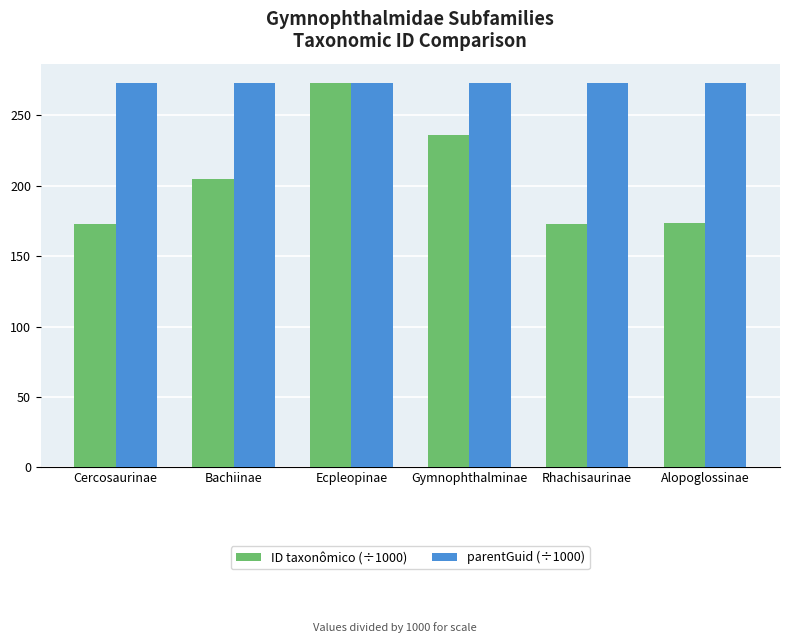

What is the average value of the ID taxonômico (÷1000) series?

205.6